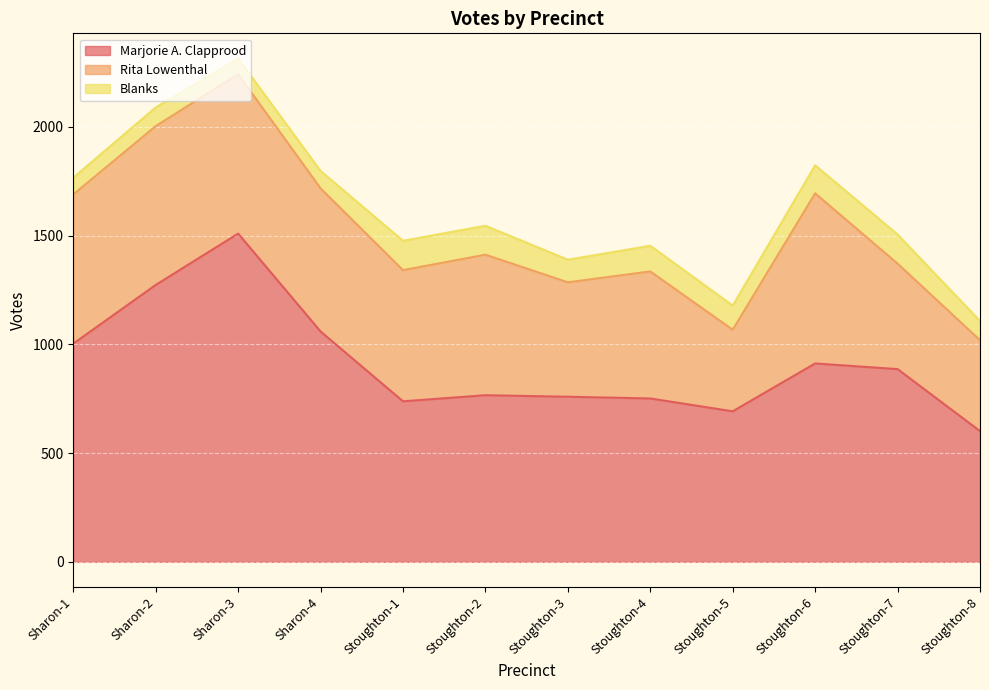

What is the label of the 10th point from the right?

Sharon-3